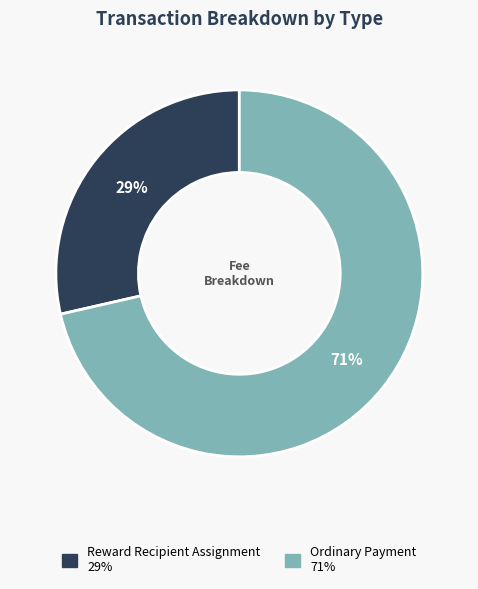

Is there a majority slice in this chart?

Yes